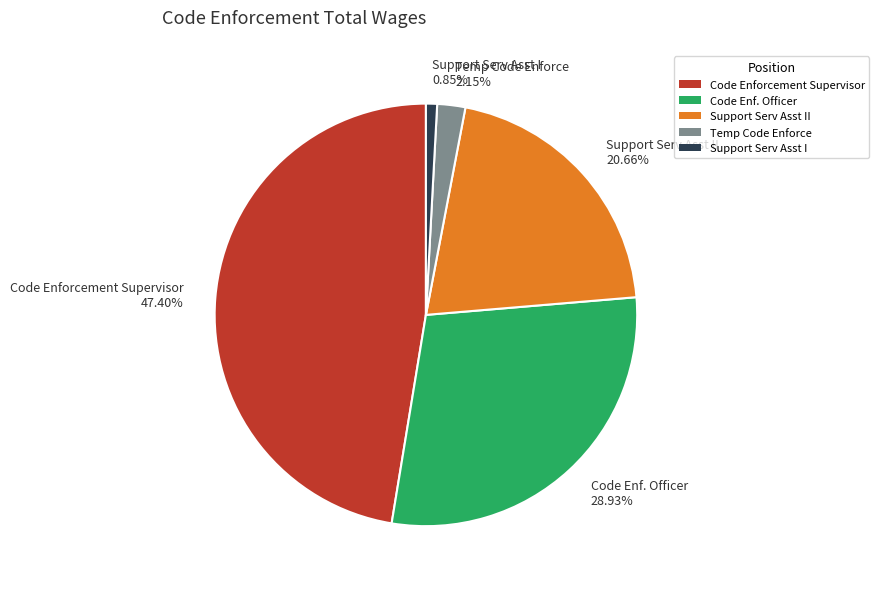

Rank the categories by value from lowest to highest.

Support Serv Asst I 0.85%, Temp Code Enforce 2.15%, Support Serv Asst II 20.66%, Code Enf. Officer 28.93%, Code Enforcement Supervisor 47.40%